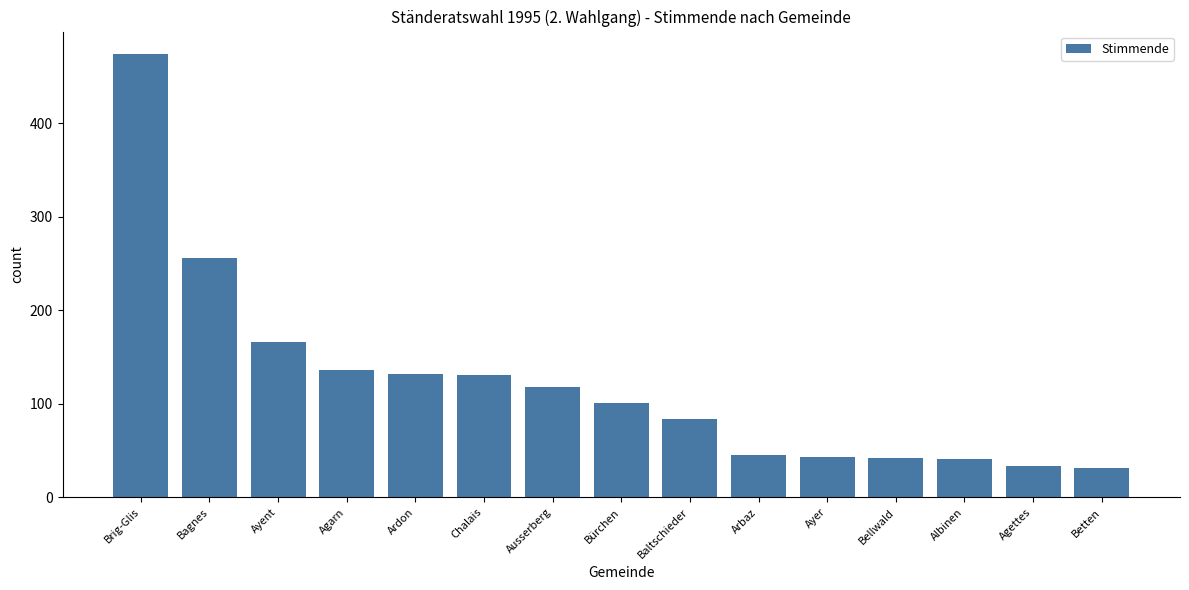

What is the smallest value displayed?

31